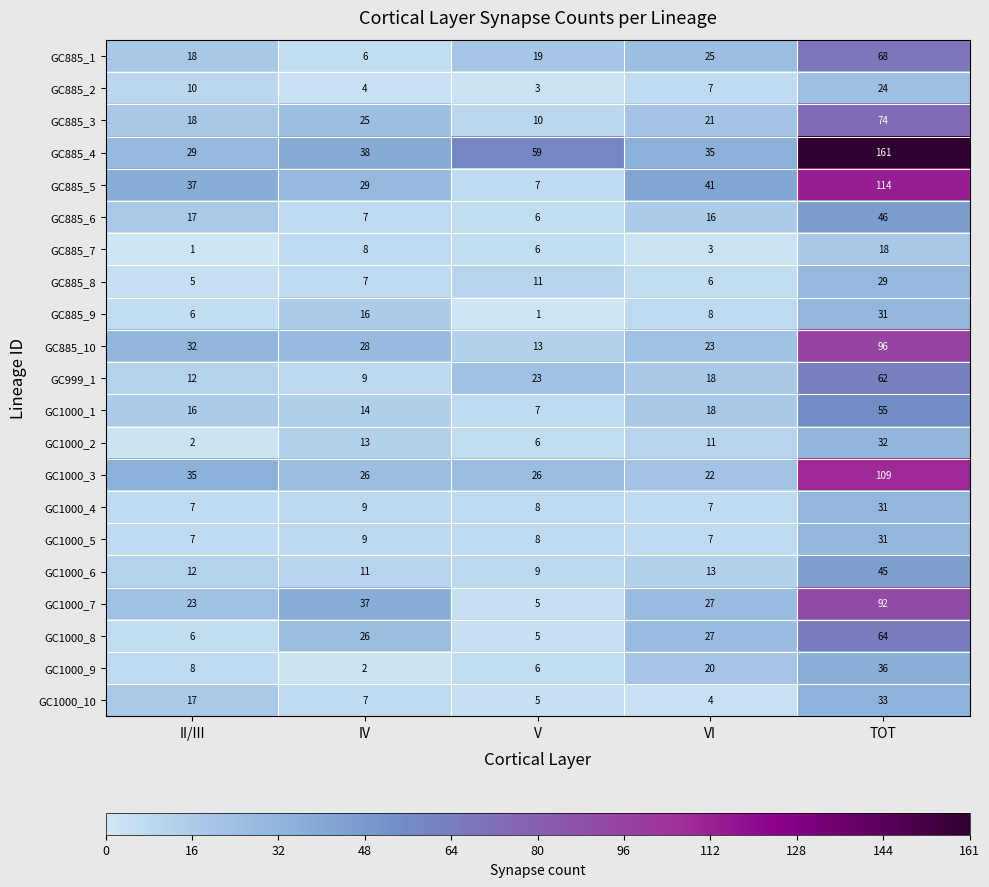

What is the spread (max minus min) of values at V?

58